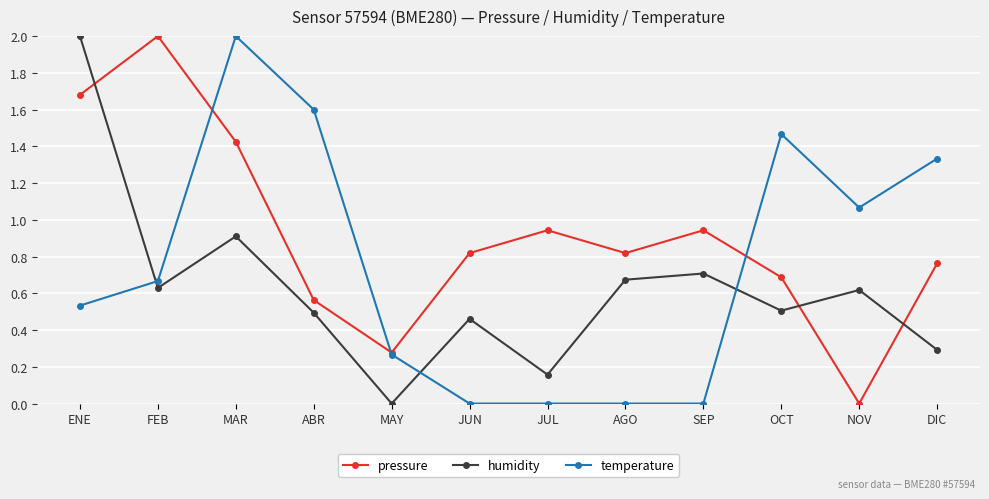

How many intersections are there between temperature and pressure?

3